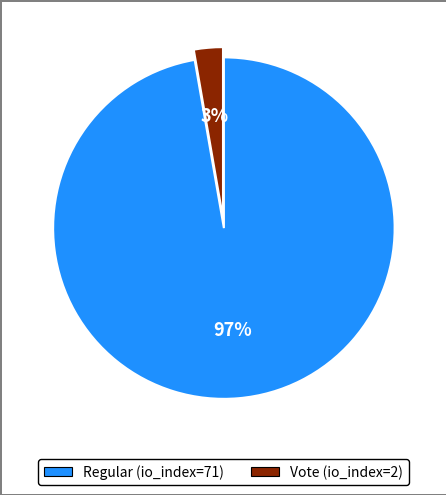

What percentage is the Vote (io_index=2) slice, to the nearest percent?

3%